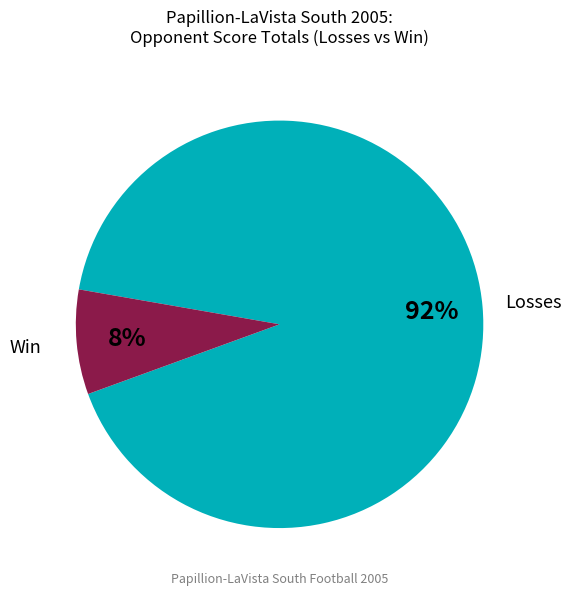

Is Losses the majority of the pie?

Yes